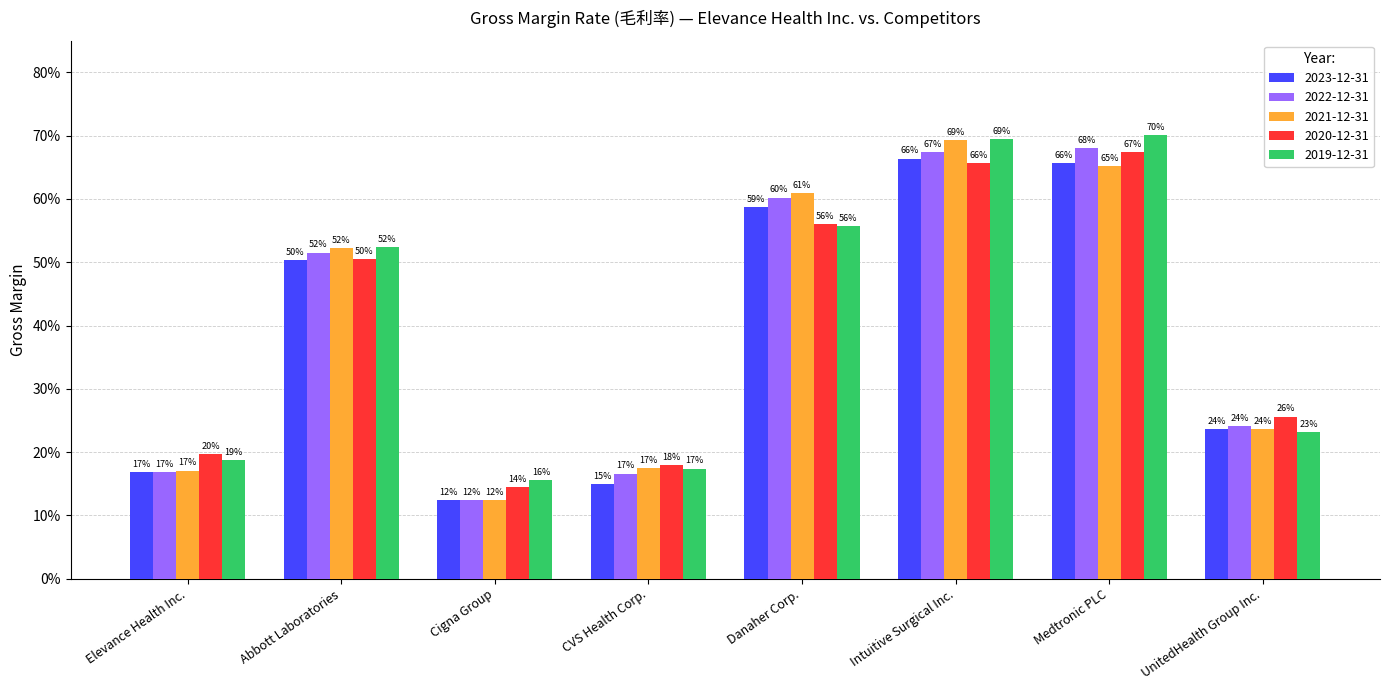

What is the value of the 2021-12-31 bar at the 1st from the left?

0.2